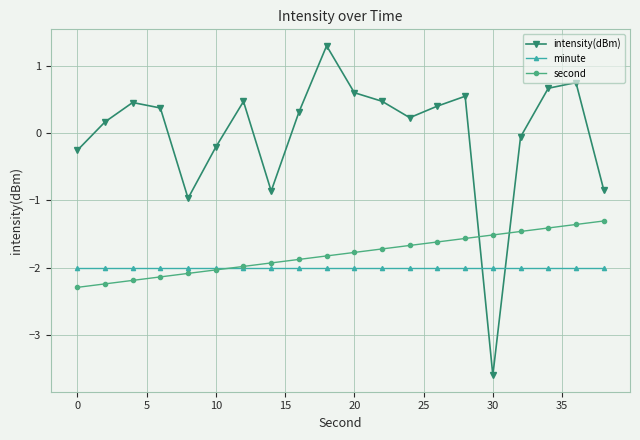

Which series has the widest spread of values?

intensity(dBm)